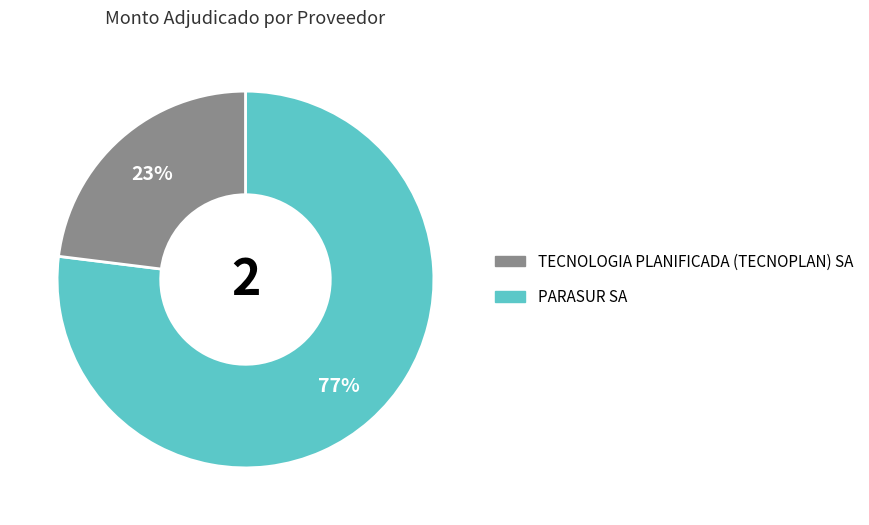

To the nearest percent, what is the difference between the largest and smallest slice percentages?

54%